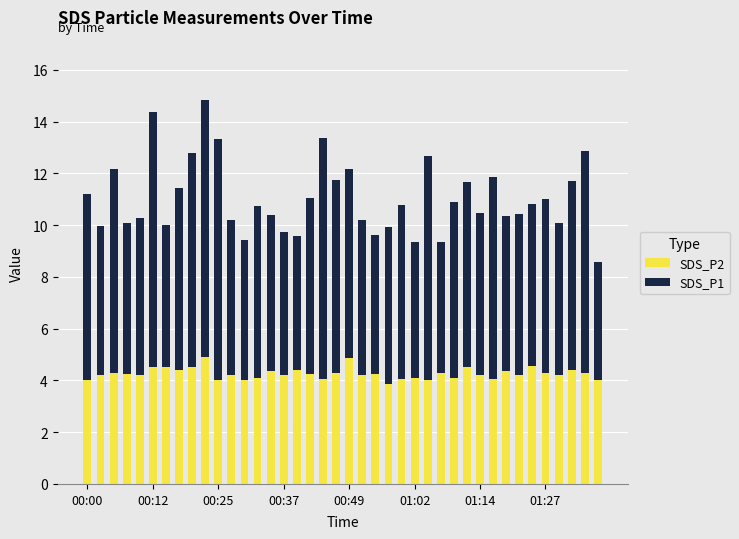

What is the maximum value for SDS_P2?

4.9